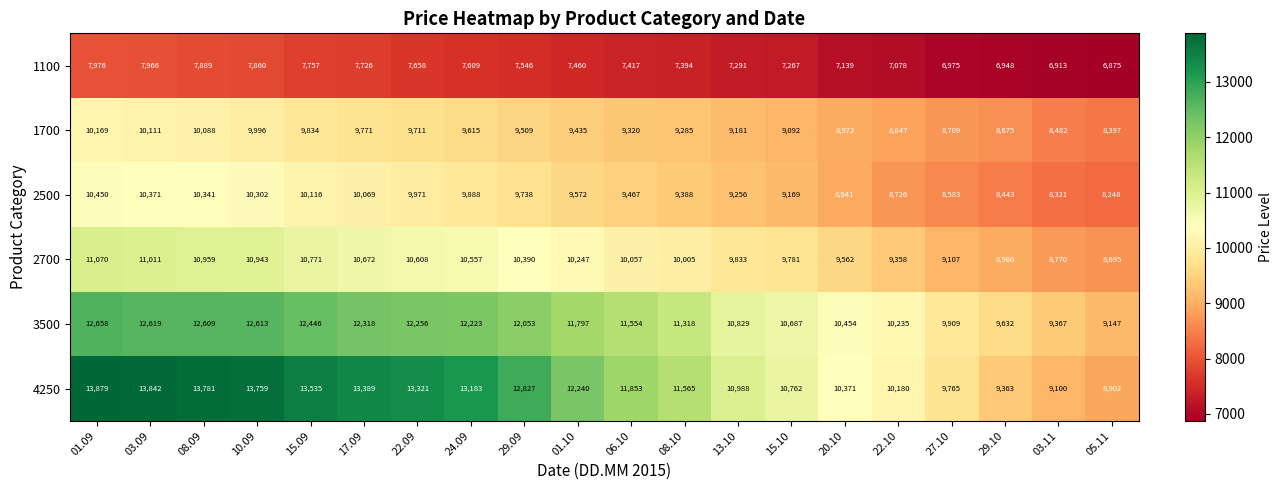

The 1100 series shows 3618 at 29.10. True or false?

False